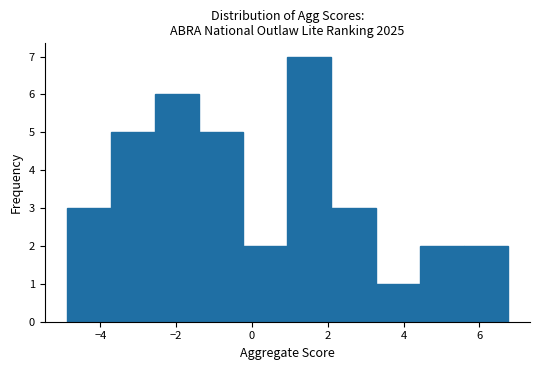

Over which range of the x-axis is the bar tallest?

1.0 to 2.0